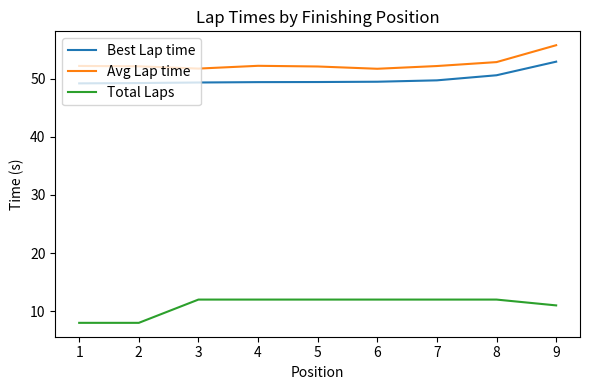

True or false: Best Lap time and Avg Lap time cross at least once.

False